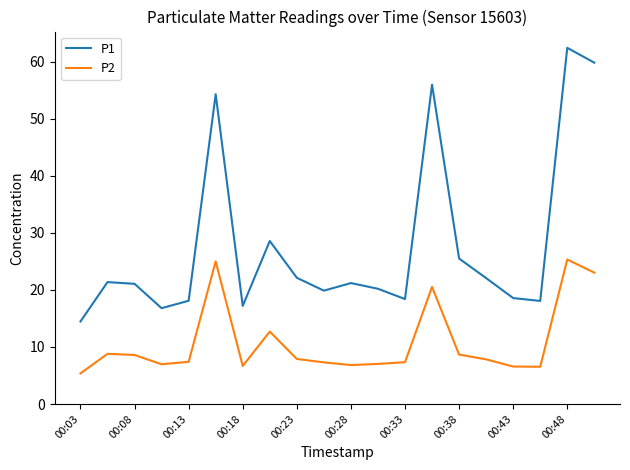

What is the lowest value of the P1 series?

14.5